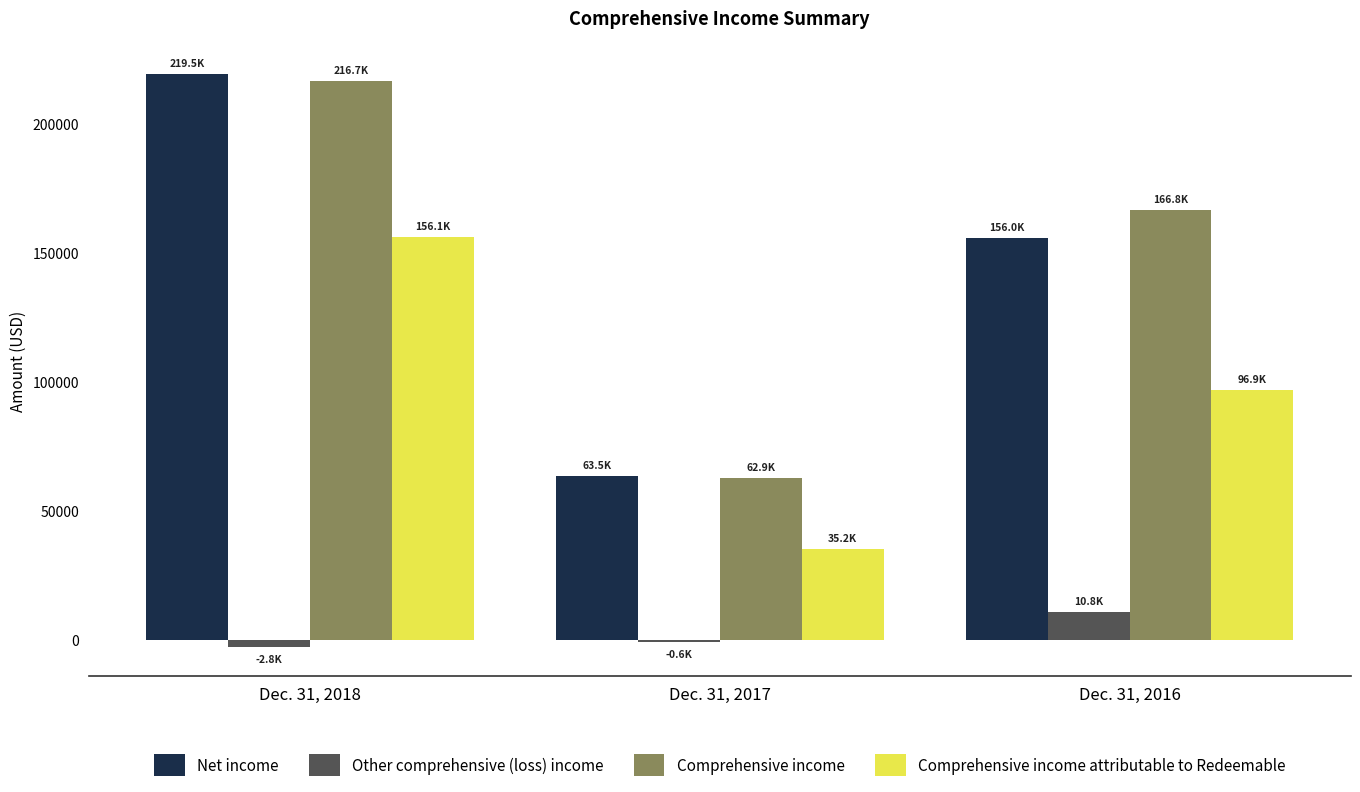

Which category has the highest value in the Other comprehensive (loss) income series?

Dec. 31, 2016